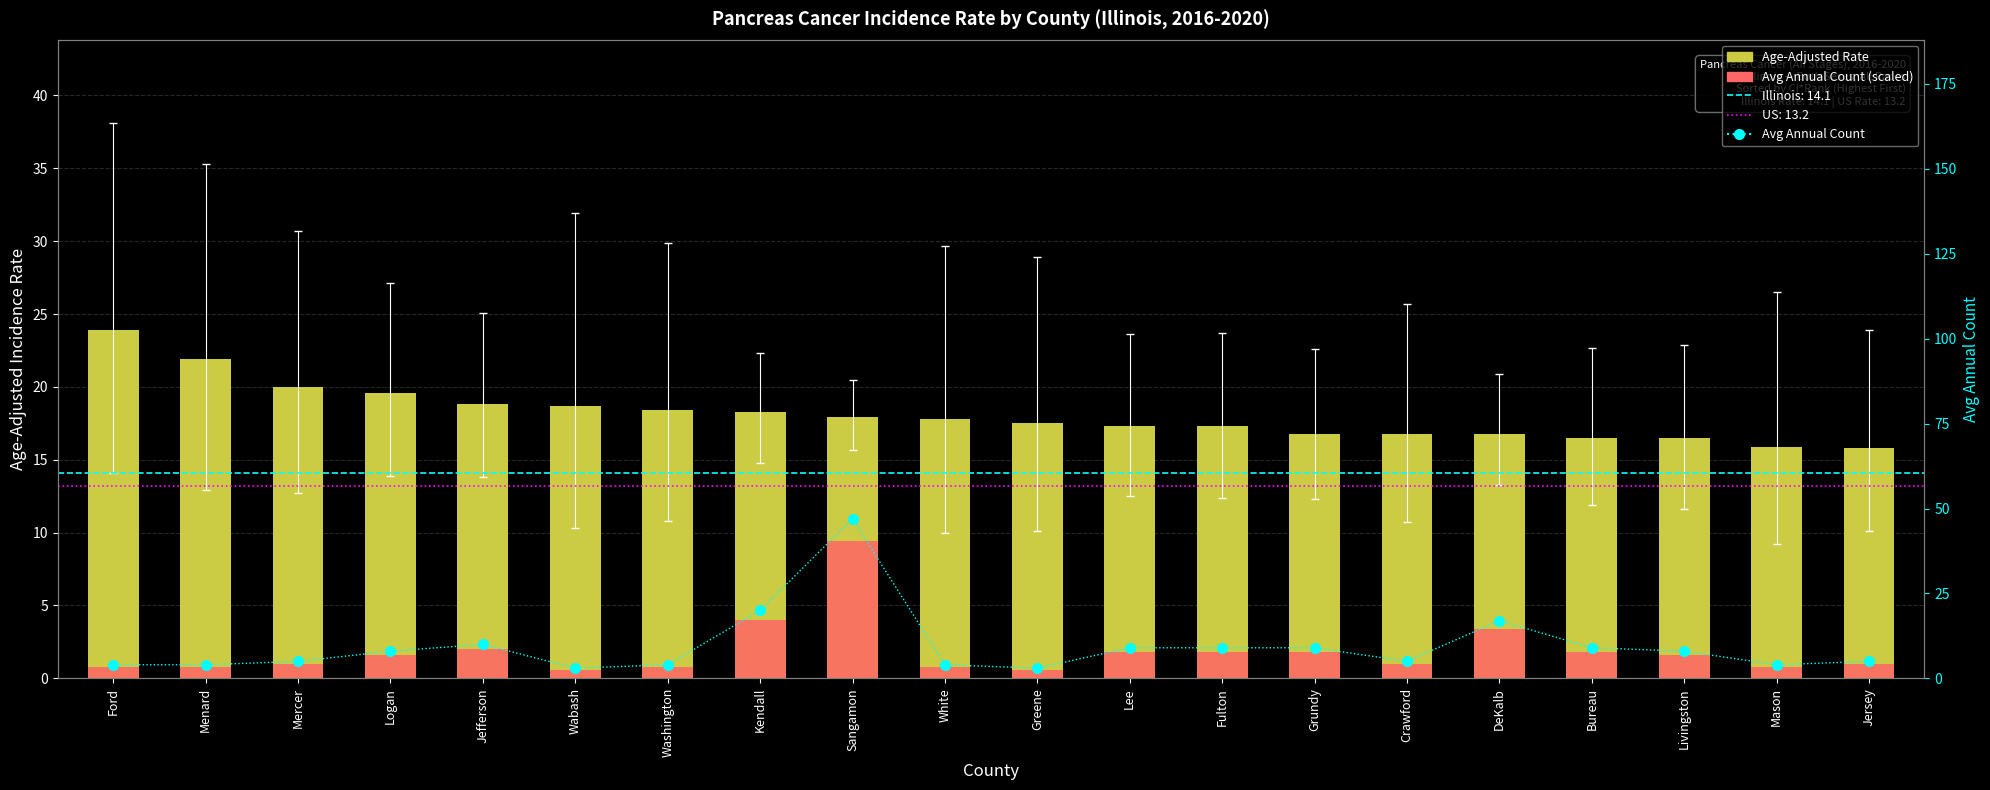

What is the label of the 16th bar from the right?

Jefferson